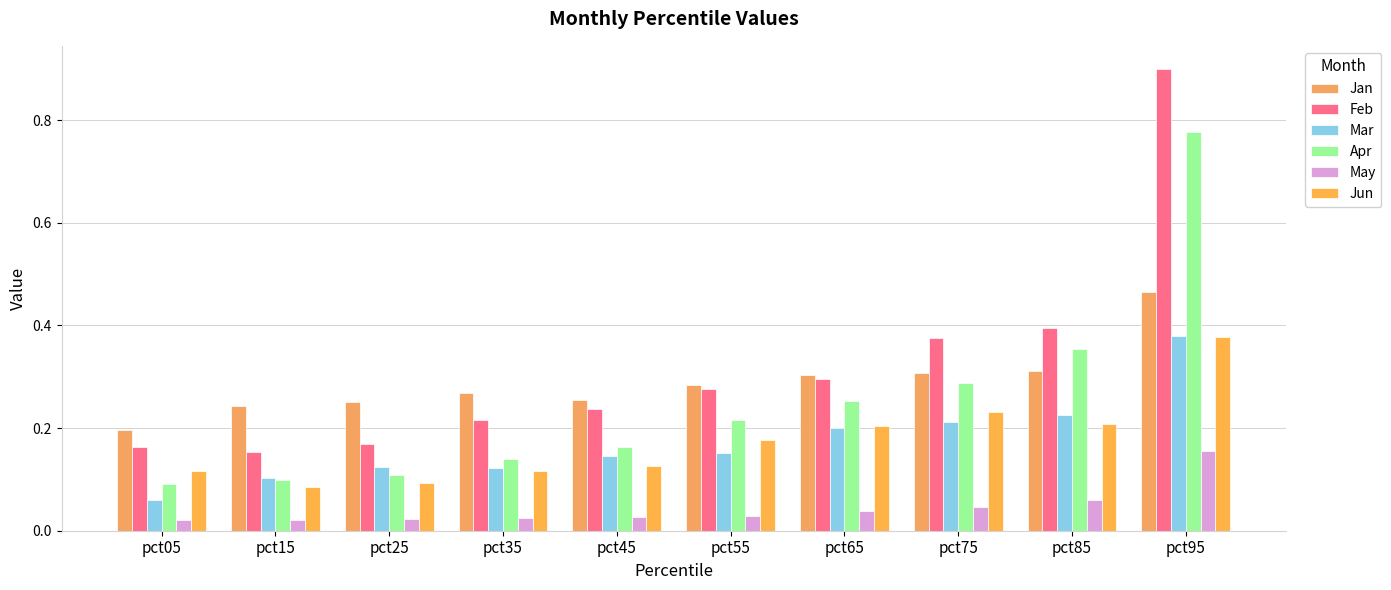

How many categories are shown in the chart?

10